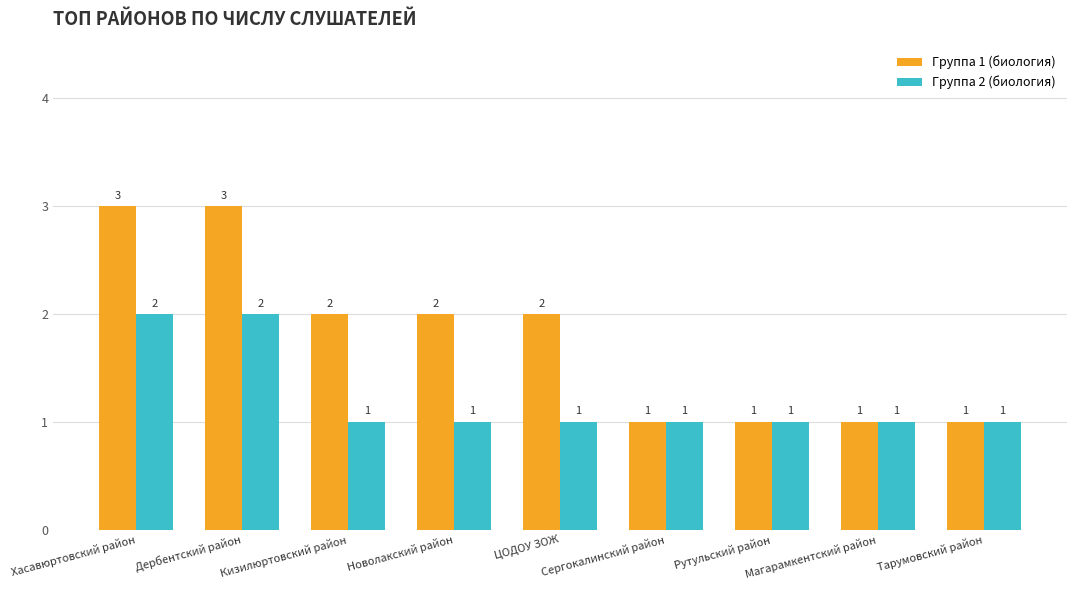

What is the total value across all series at Хасавюртовский район?

5